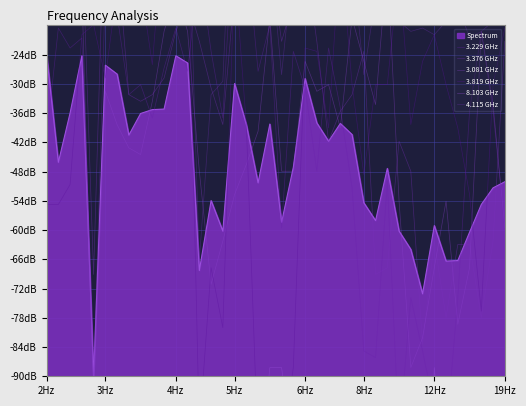

What is the minimum value for 3.229 GHz?

-102.6